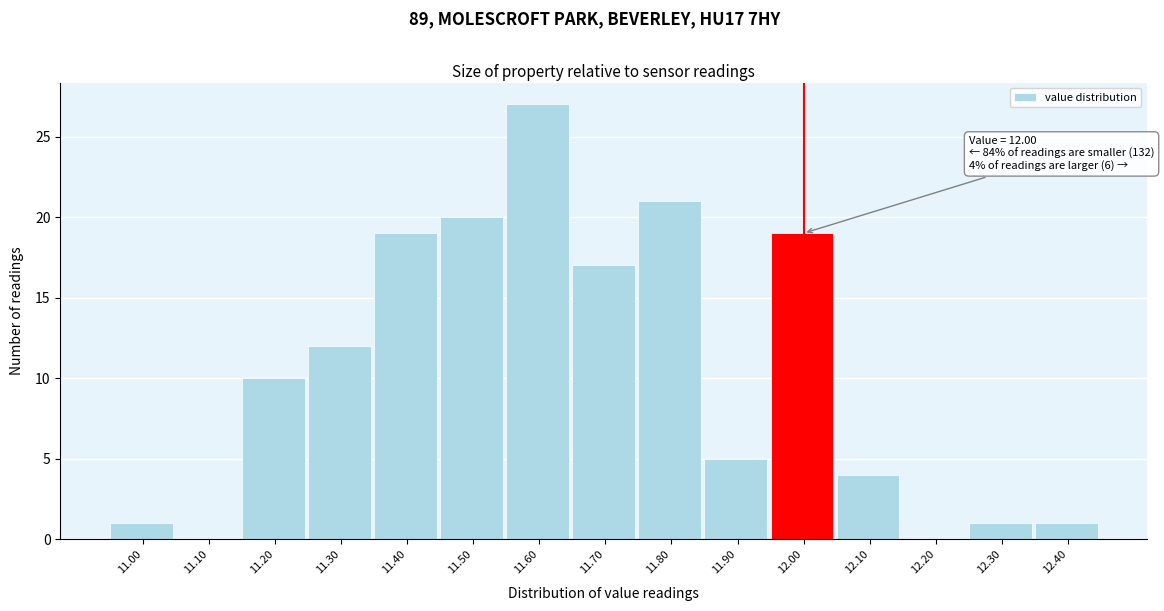

Reading left to right, transcribe all the data shown in this chart.

11.00=1	11.10=0	11.20=10	11.30=12	11.40=19	11.50=20	11.60=27	11.70=17	11.80=21	11.90=5	12.00=19	12.10=4	12.20=0	12.30=1	12.40=1